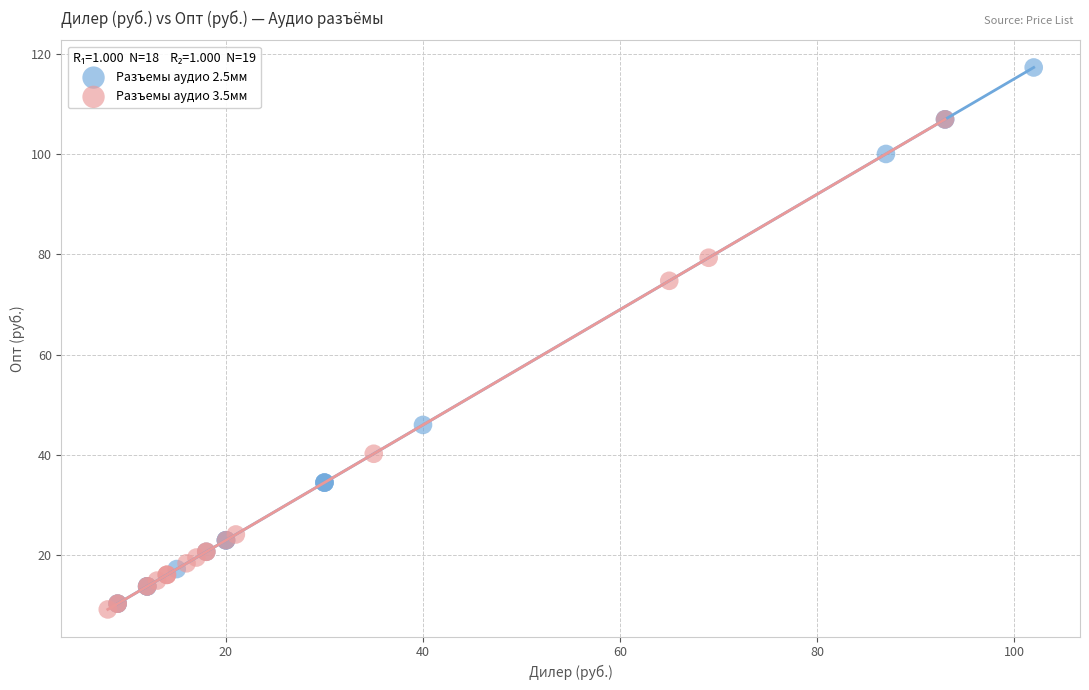

Which series contains the highest Y value?

Разъемы аудио 2.5мм